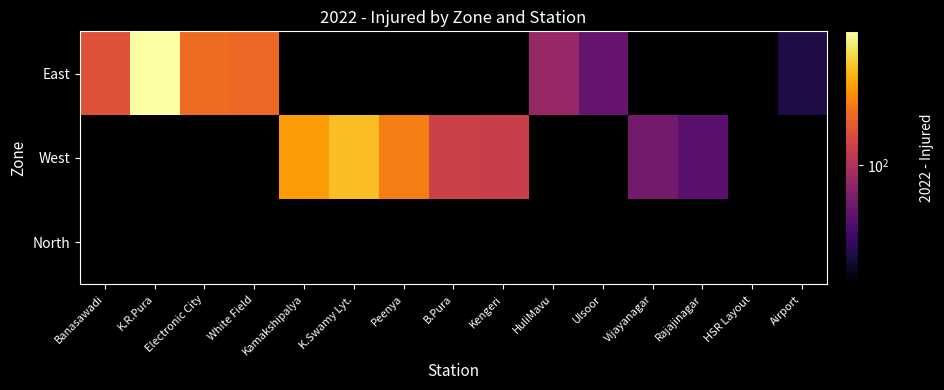

How many categories are shown in the chart?

15